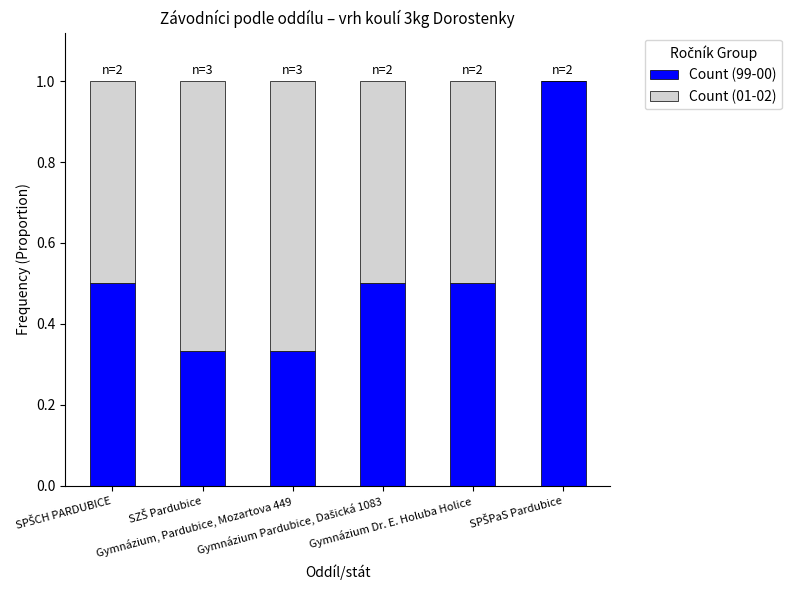

What is the average value of the Count (99-00) series?

0.5